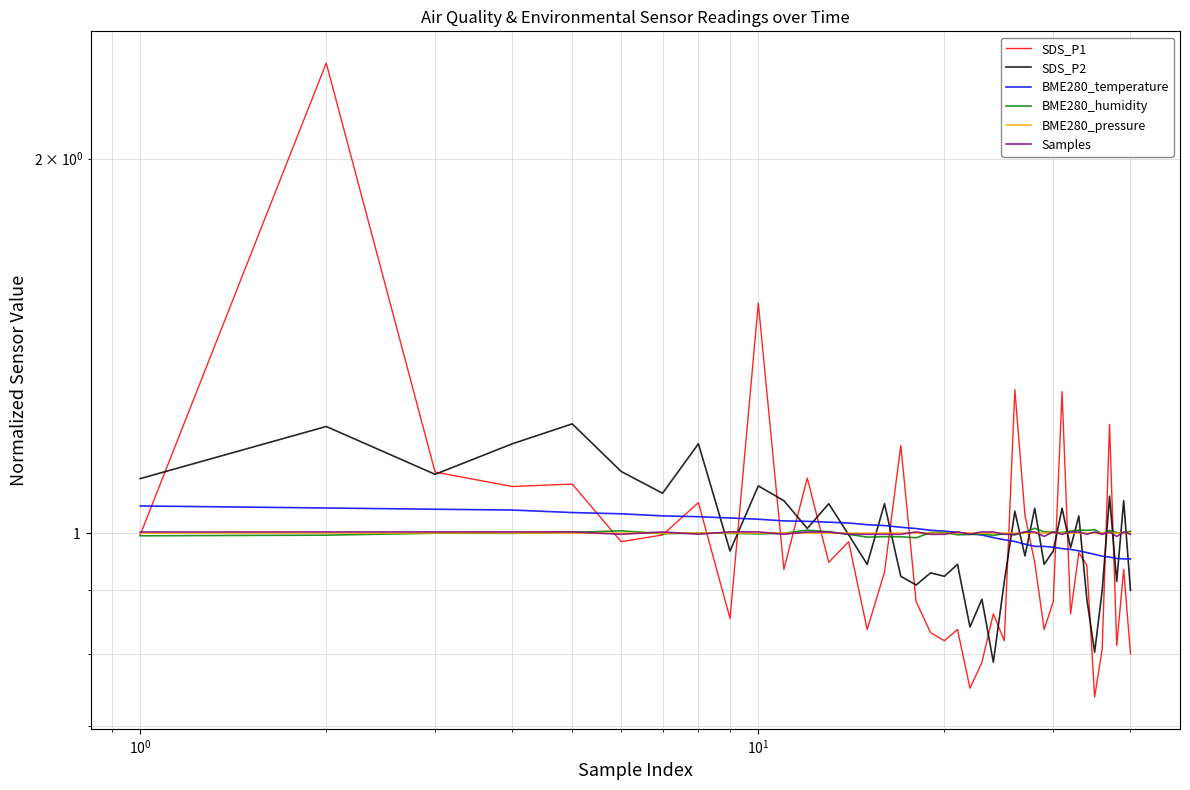

In BME280_pressure, how many points are lower than both neighbors (excluding endpoints)?

13